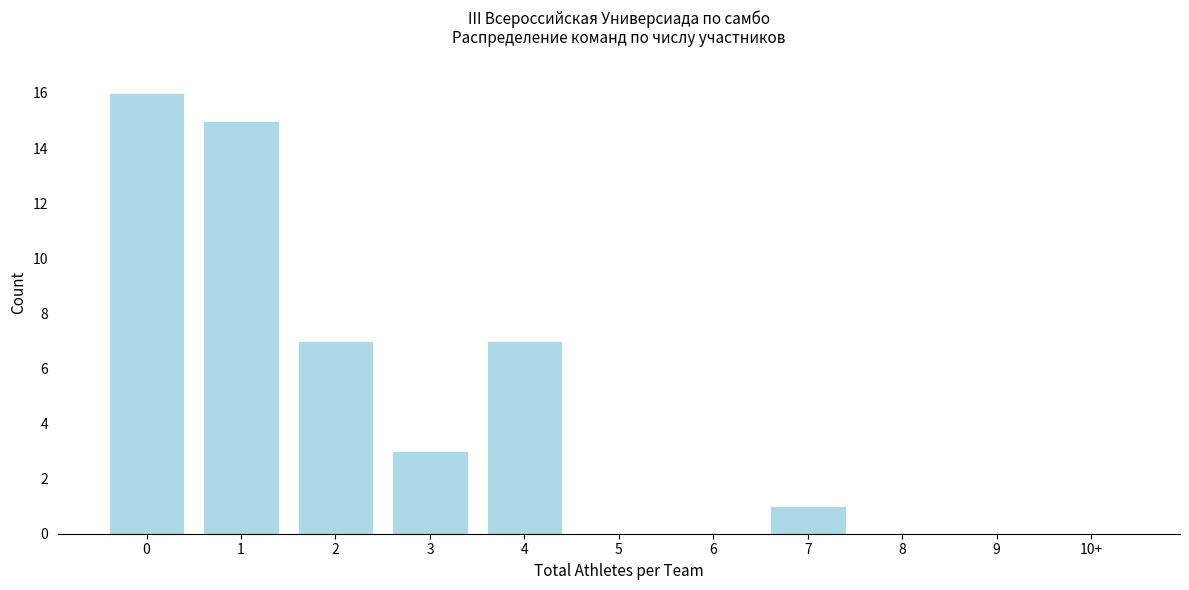

Reading right to left, what are all the values shown in this chart?

10+=0	9=0	8=0	7=1	6=0	5=0	4=7	3=3	2=7	1=15	0=16